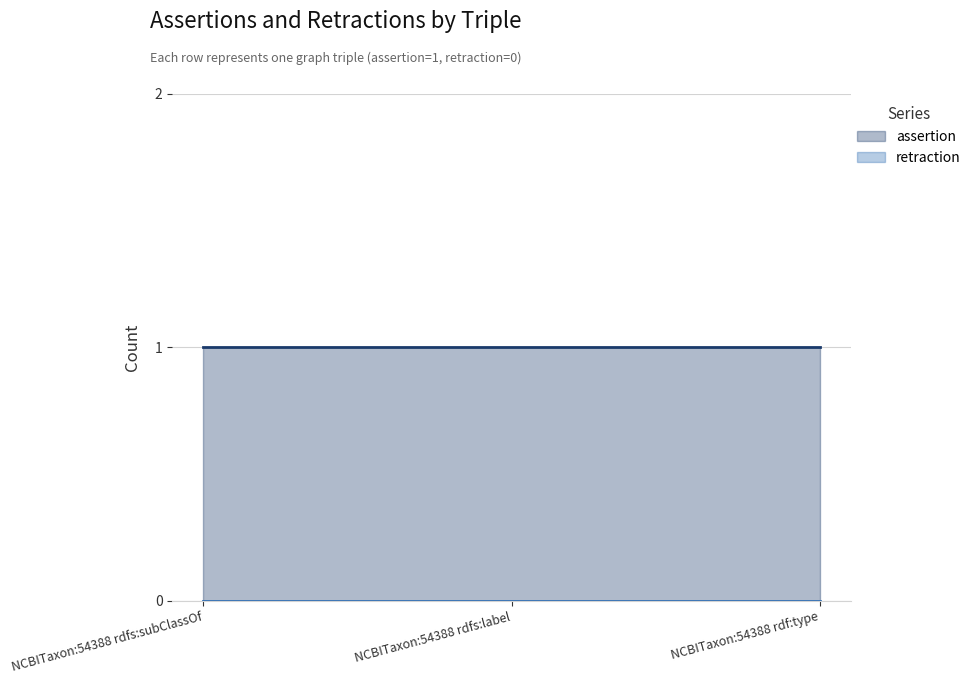

What is the label of the 1st point from the right?

NCBITaxon:54388 rdf:type